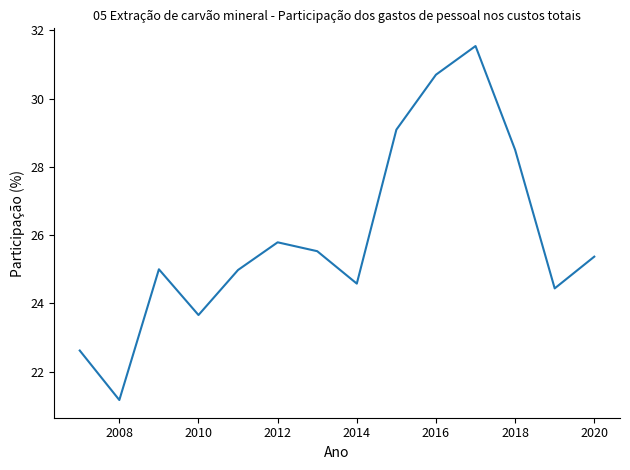

What is the smallest value displayed?

21.2